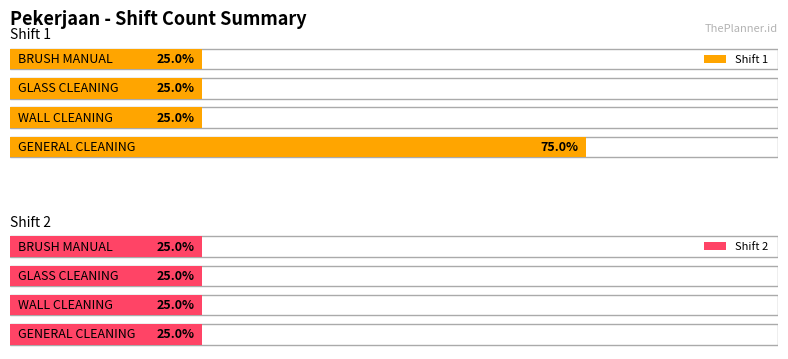

List the series in order of their overall mean, lowest first.

Shift 2, Shift 1